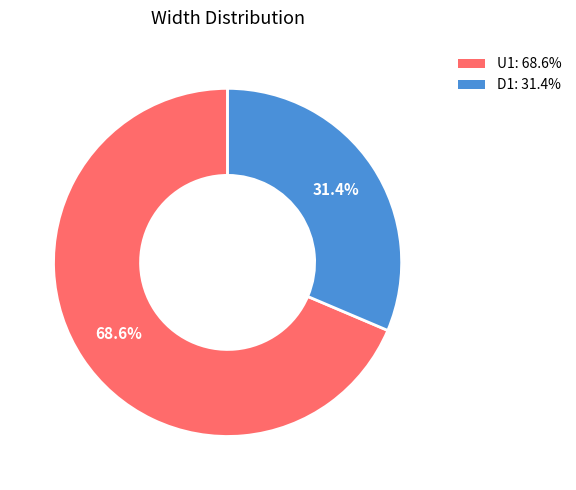

To the nearest percent, what is the combined percentage of U1 and D1?

100%